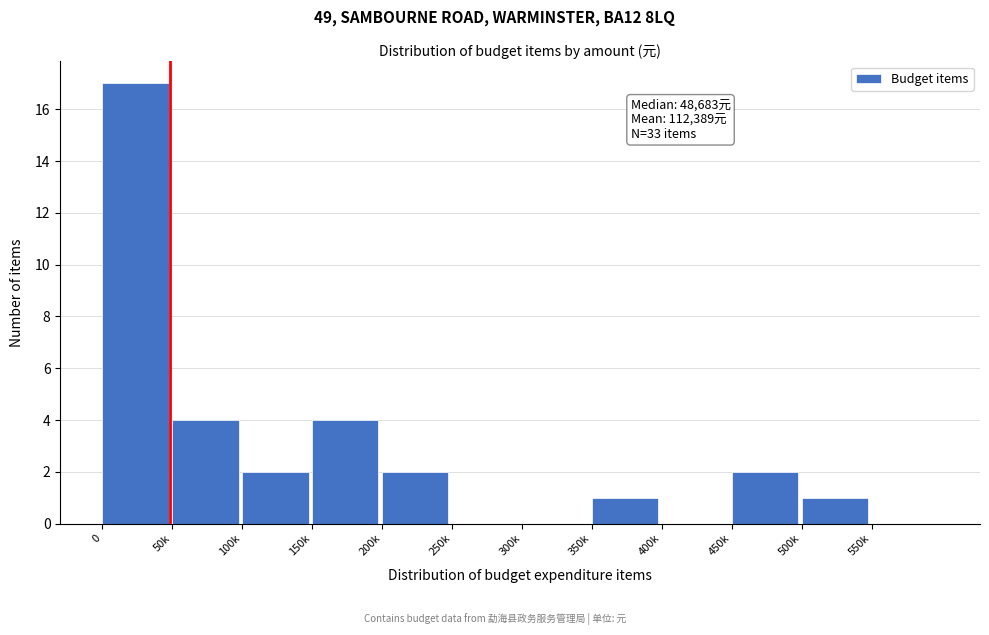

Reading left to right, extract all data points from this chart.

0=17	50k=4	100k=2	150k=4	200k=2	250k=0	300k=0	350k=1	400k=0	450k=2	500k=1	550k=0